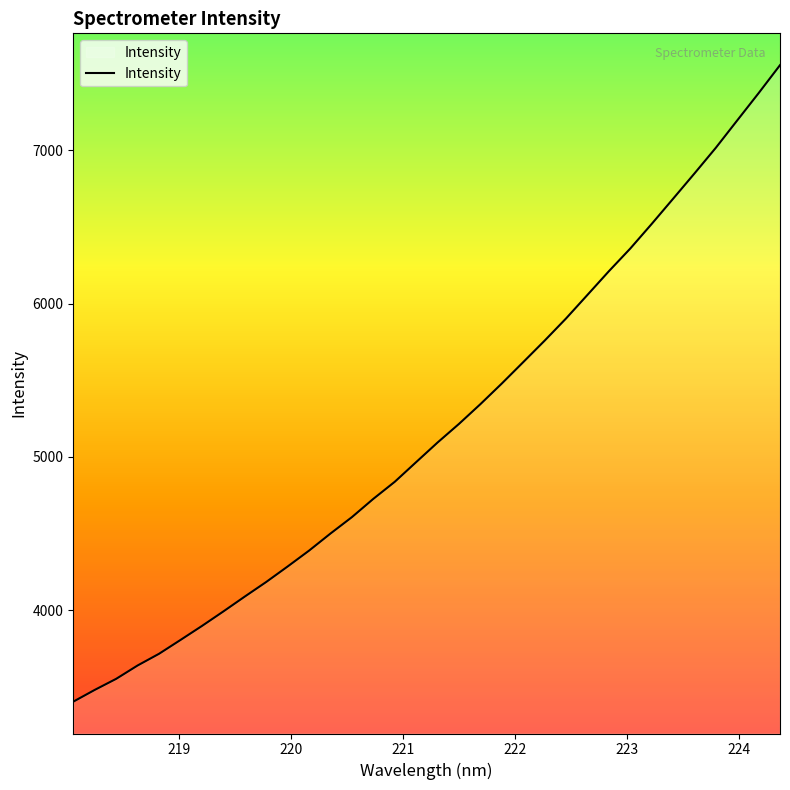

How many lines are shown in the chart?

1